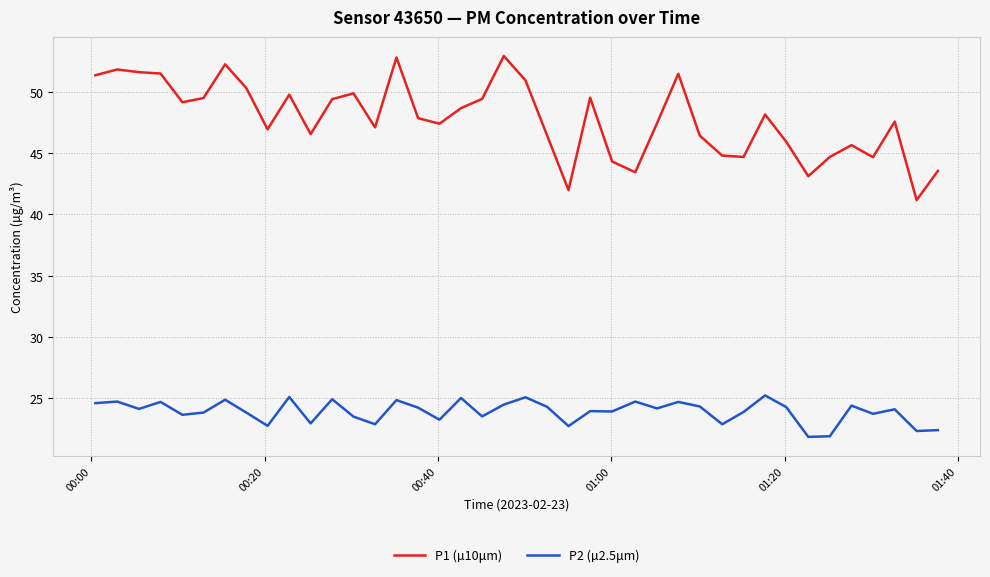

Which series has the widest spread of values?

P1 (µ10μm)